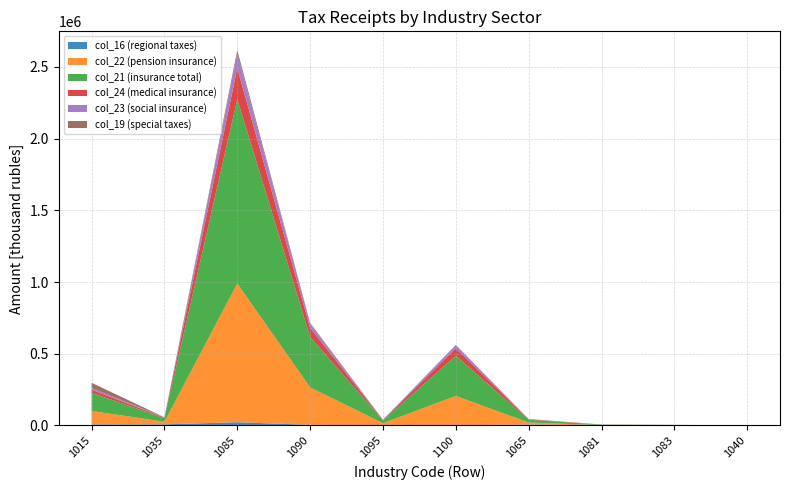

Reading left to right, transcribe all the data shown in this chart.

col_16 (regional taxes): 7076	7783	22708	4378	643	1244	6499	325	503	456
col_22 (pension insurance): 94340	17816	966647	261175	15295	204564	14347	2042	1427	0
col_21 (insurance total): 126643	24658	1284535	352204	19468	280102	19368	3345	1945	0
col_24 (medical insurance): 21565	4305	216428	62200	2881	51975	3271	703	331	0
col_23 (social insurance): 10738	2537	101460	28829	1292	23563	1750	600	187	0
col_19 (special taxes): 37306	230	24699	6381	636	382	11	43	187	191